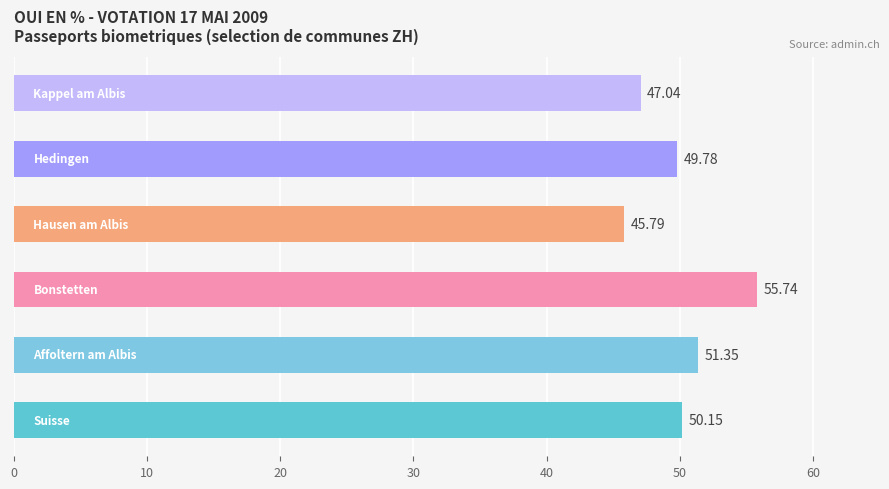

What is the minimum value shown in the chart?

45.8